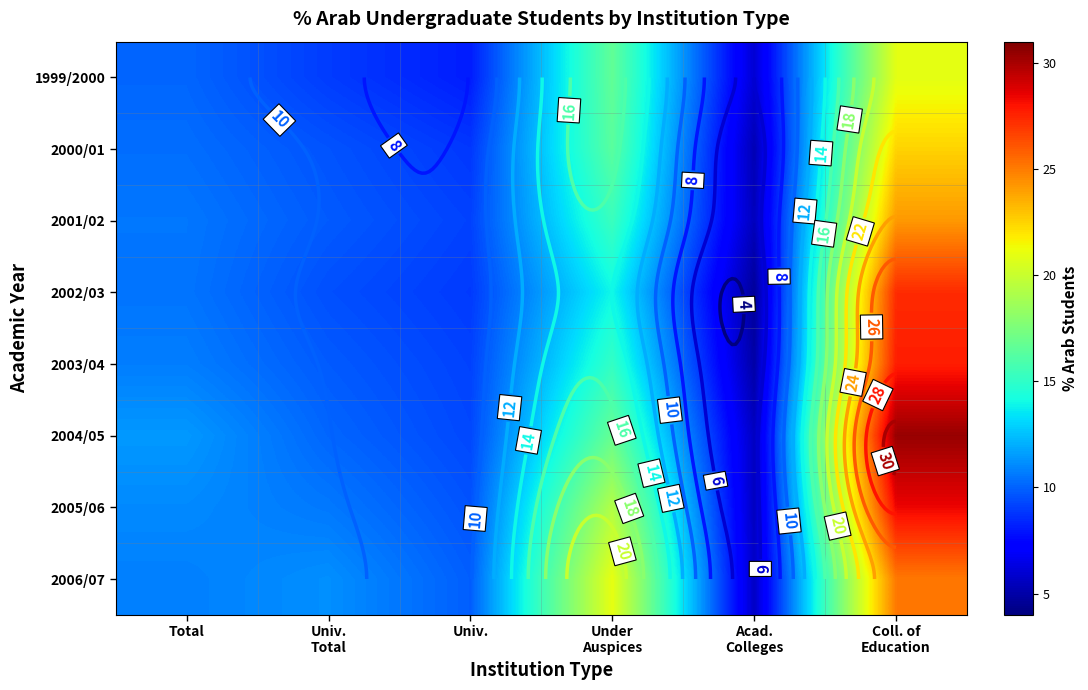

How many values in the 1999/2000 series exceed 10?

3